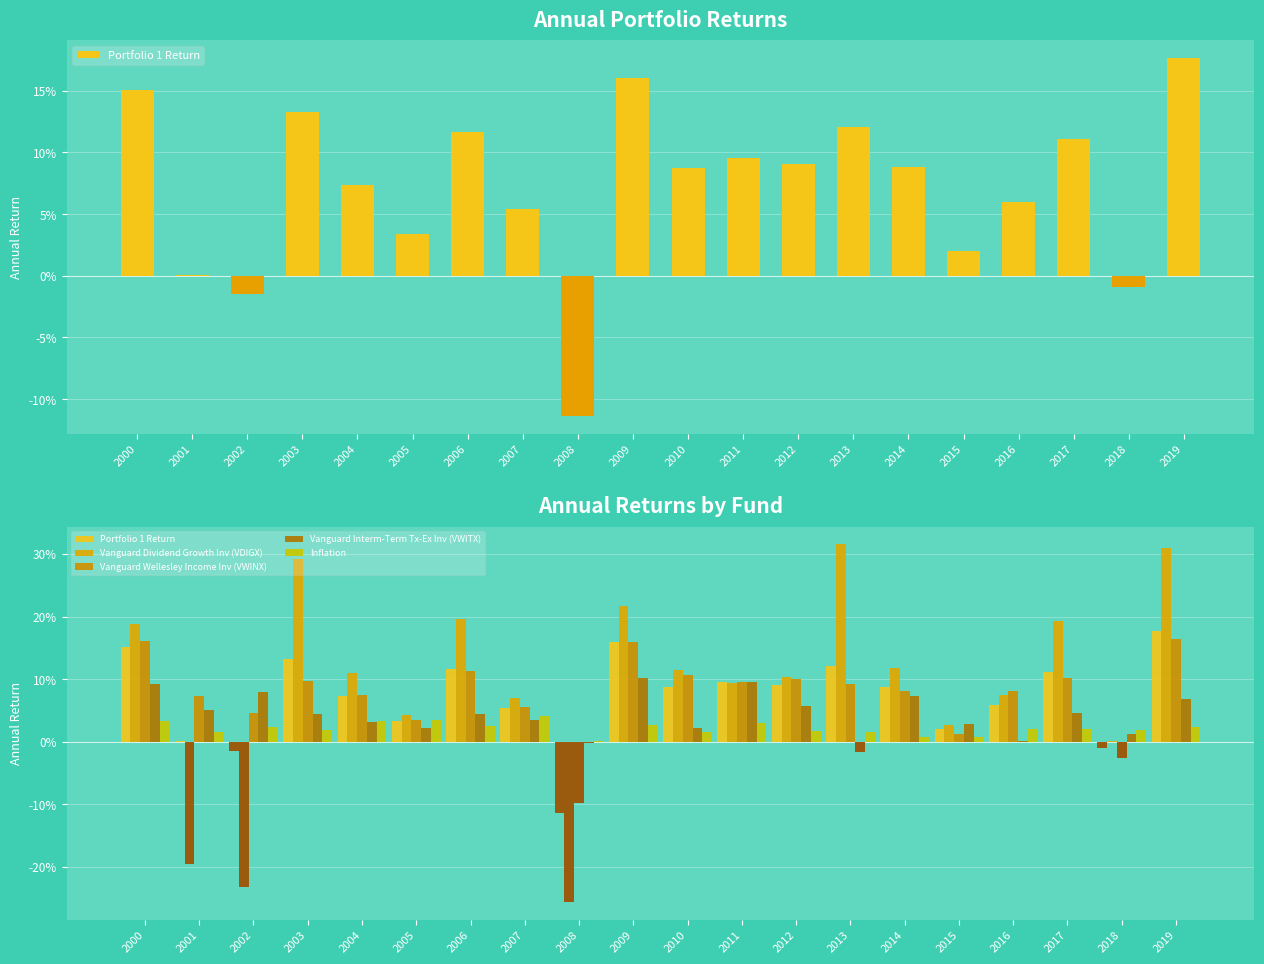

How many values in the Vanguard Wellesley Income Inv (VWINX) series exceed 0?

18